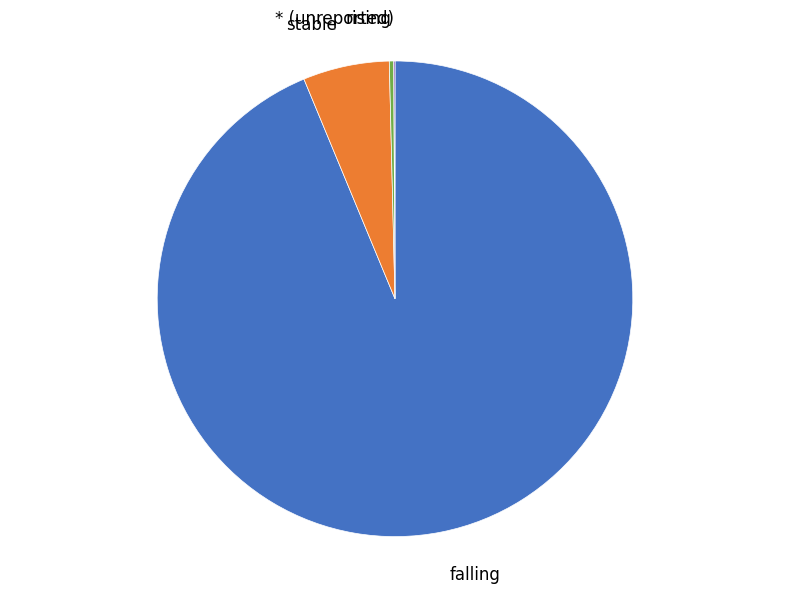

Combined, do falling and stable account for over 50%?

Yes